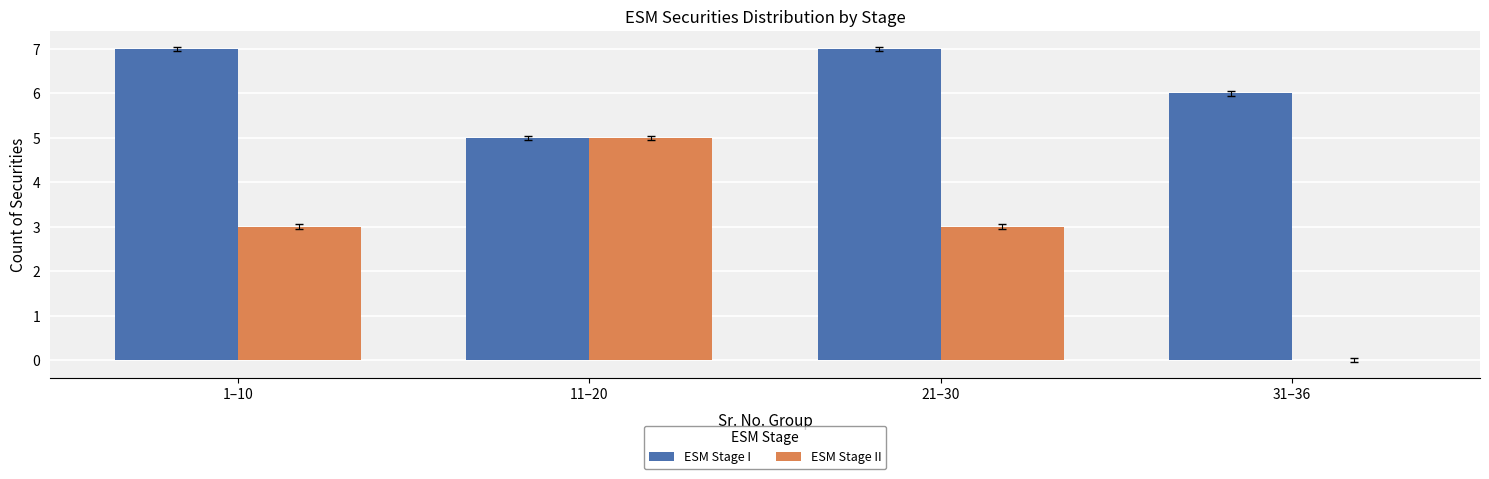

Read the ESM Stage I value at 1–10.

7